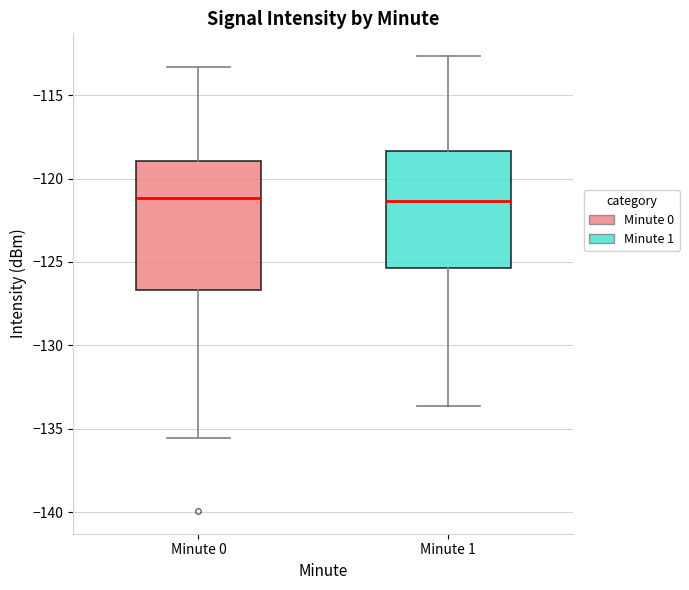

Reading left to right, read every box against the y-axis: the position of its median line, the range the box covers, and the ends of its whiskers. The values are not printed on the chart, so give them approximately, as read against the axis.

Minute 0: median -121.0, box -126.5 to -119.0, whiskers -135.5 to -113.5
Minute 1: median -121.5, box -125.5 to -118.5, whiskers -133.5 to -112.5